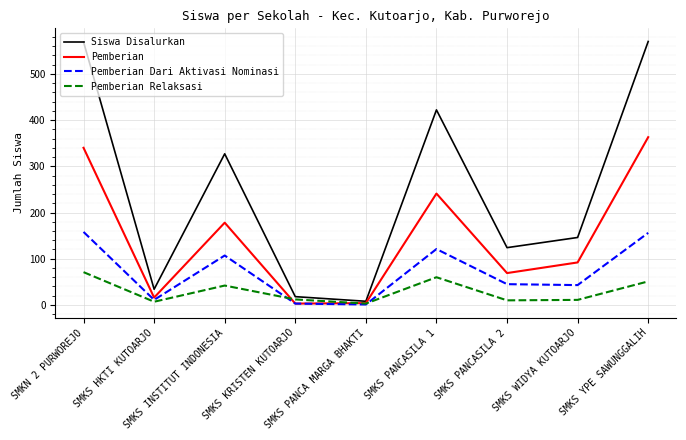

How many values in the Pemberian Relaksasi series are below 12?

4